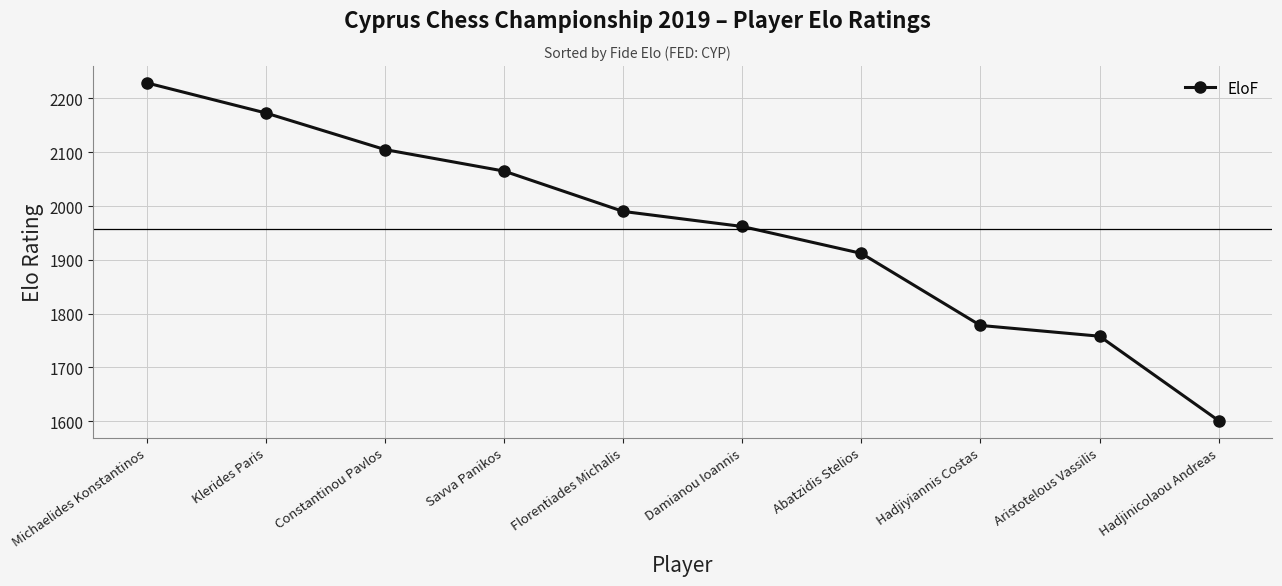

What is the sum of the values at Hadjiyiannis Costas and Damianou Ioannis?

3740